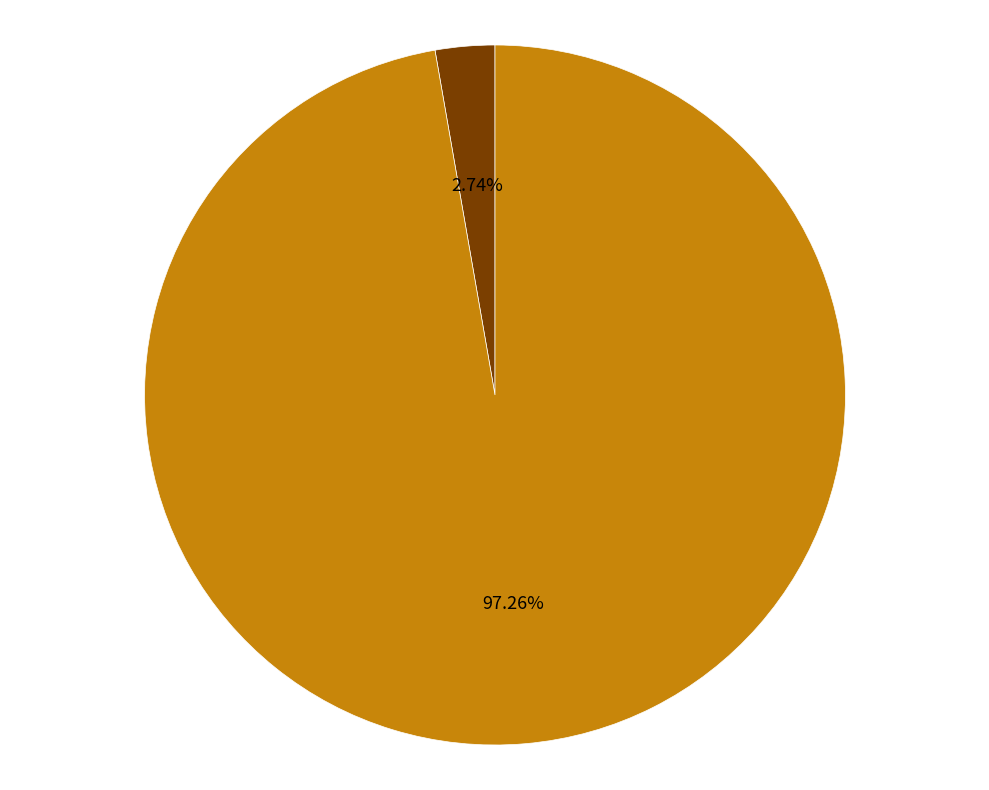

What percentage is the UNT slice, to the nearest percent?

3%